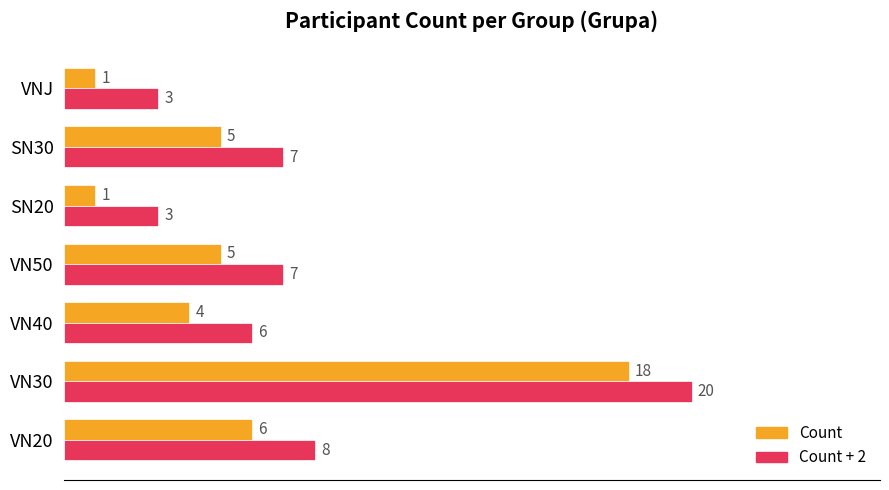

What are all the series names shown in the legend?

Count, Count + 2